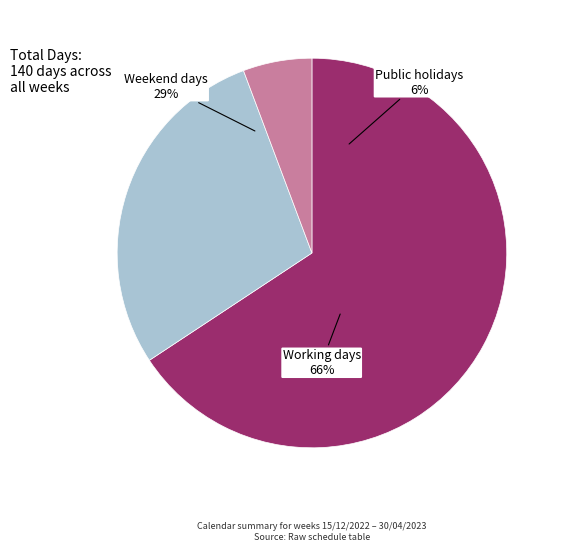

What is the change in value from Working days to Weekend days?

-52